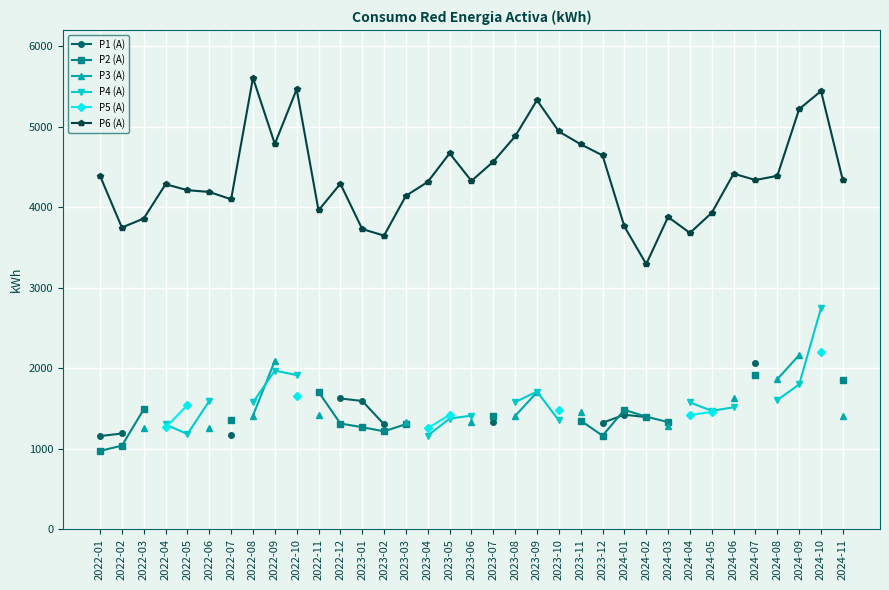

True or false: P3 (A) has more than 1 interior local peaks.

False